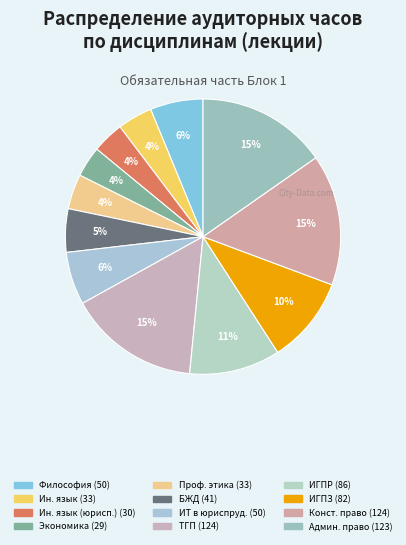

To the nearest percent, what is the average slice percentage?

8%